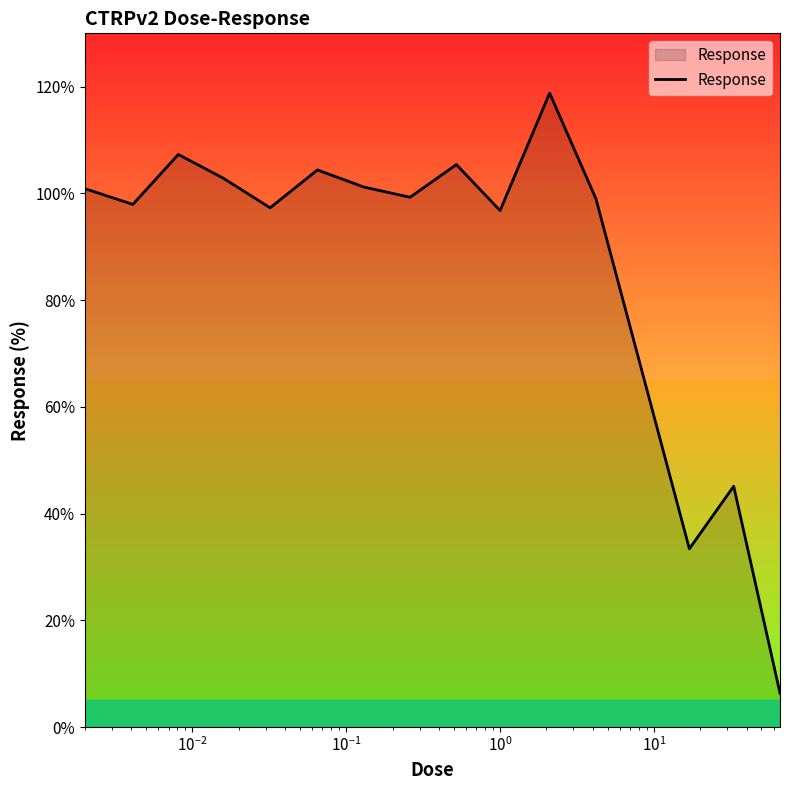

How many lines are shown in the chart?

1